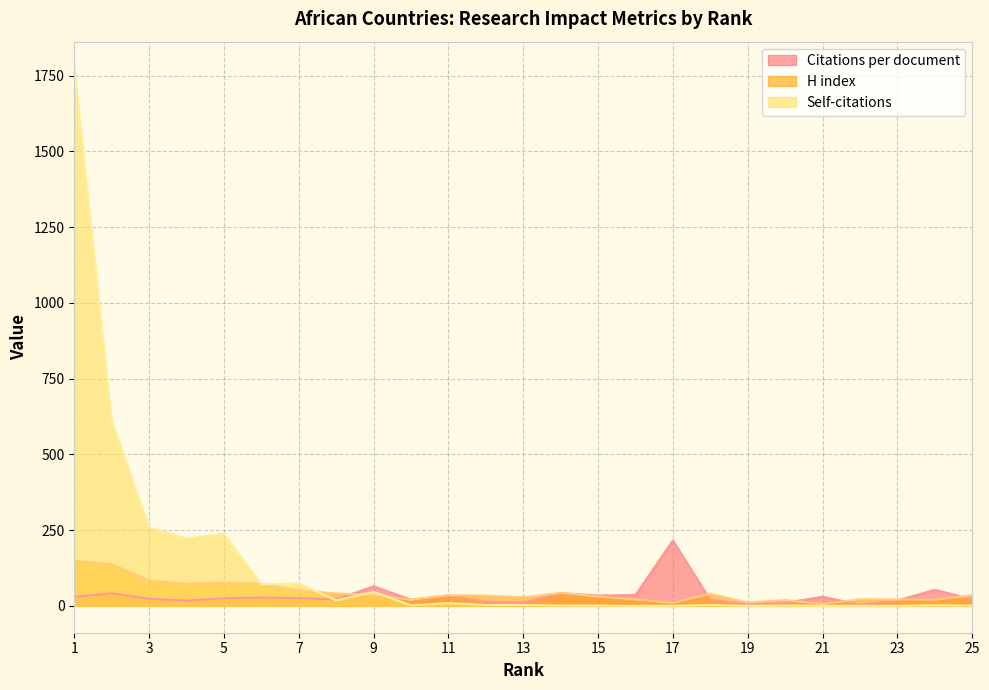

What is the difference between the maximum and minimum values in the Citations per document series?

212.0